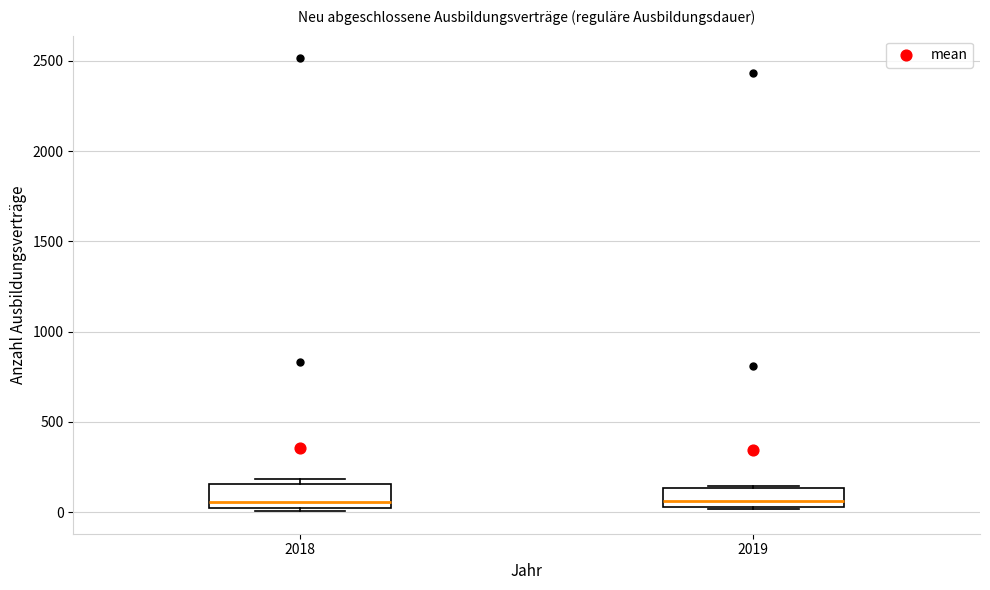

Reading left to right, transcribe this box plot: for each box, give where its median line is, the range the box spans, and where its two whiskers end, as read against the y-axis. The values are not printed on the chart, so give them approximately, as read against the axis.

2018: median 50, box 0 to 150, whiskers 0 (just below the box's lower edge) to 200
2019: median 50 (just above the box's lower edge), box 50 to 150, whiskers 0 to 150